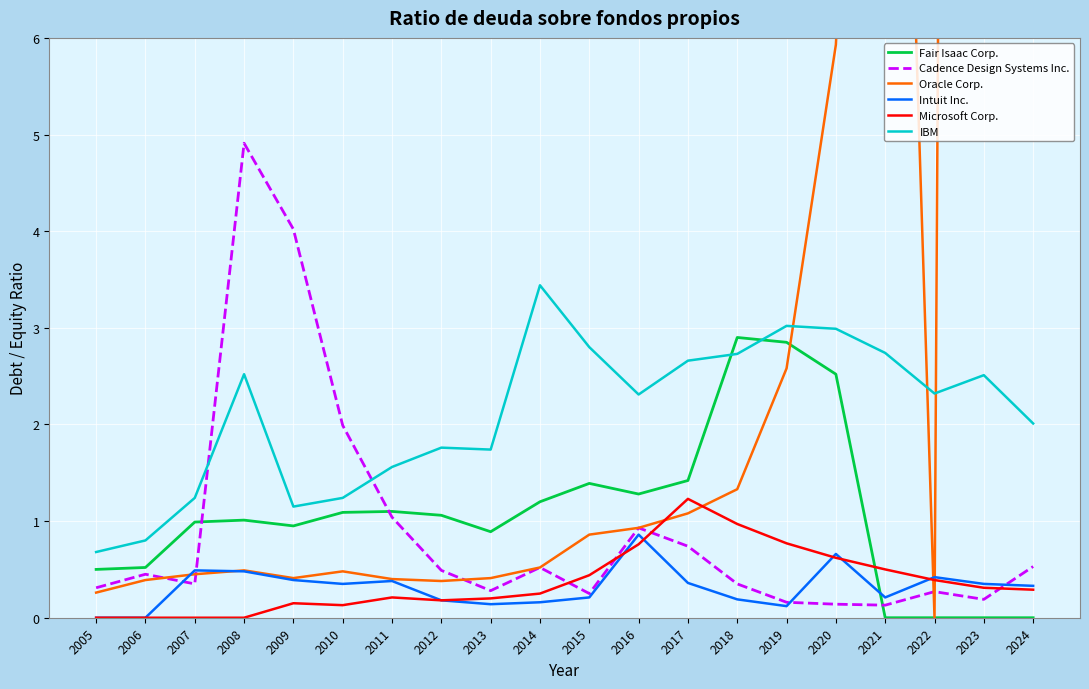

Which series has the largest range (max minus min)?

Oracle Corp.